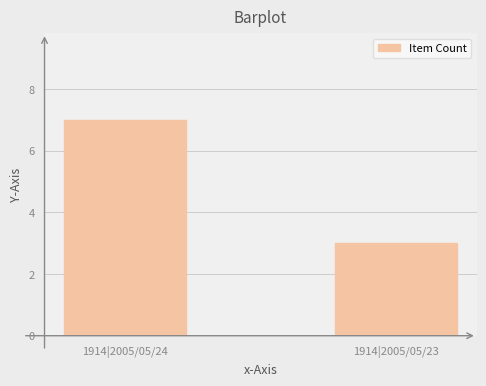

What is the minimum value shown in the chart?

3